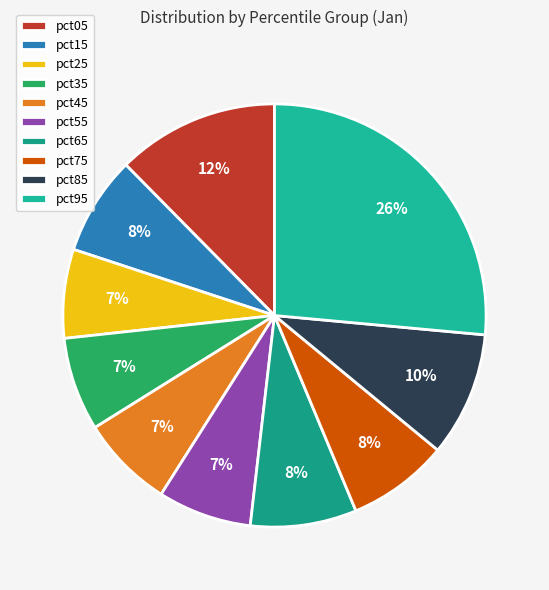

How many slices are in this pie chart?

10